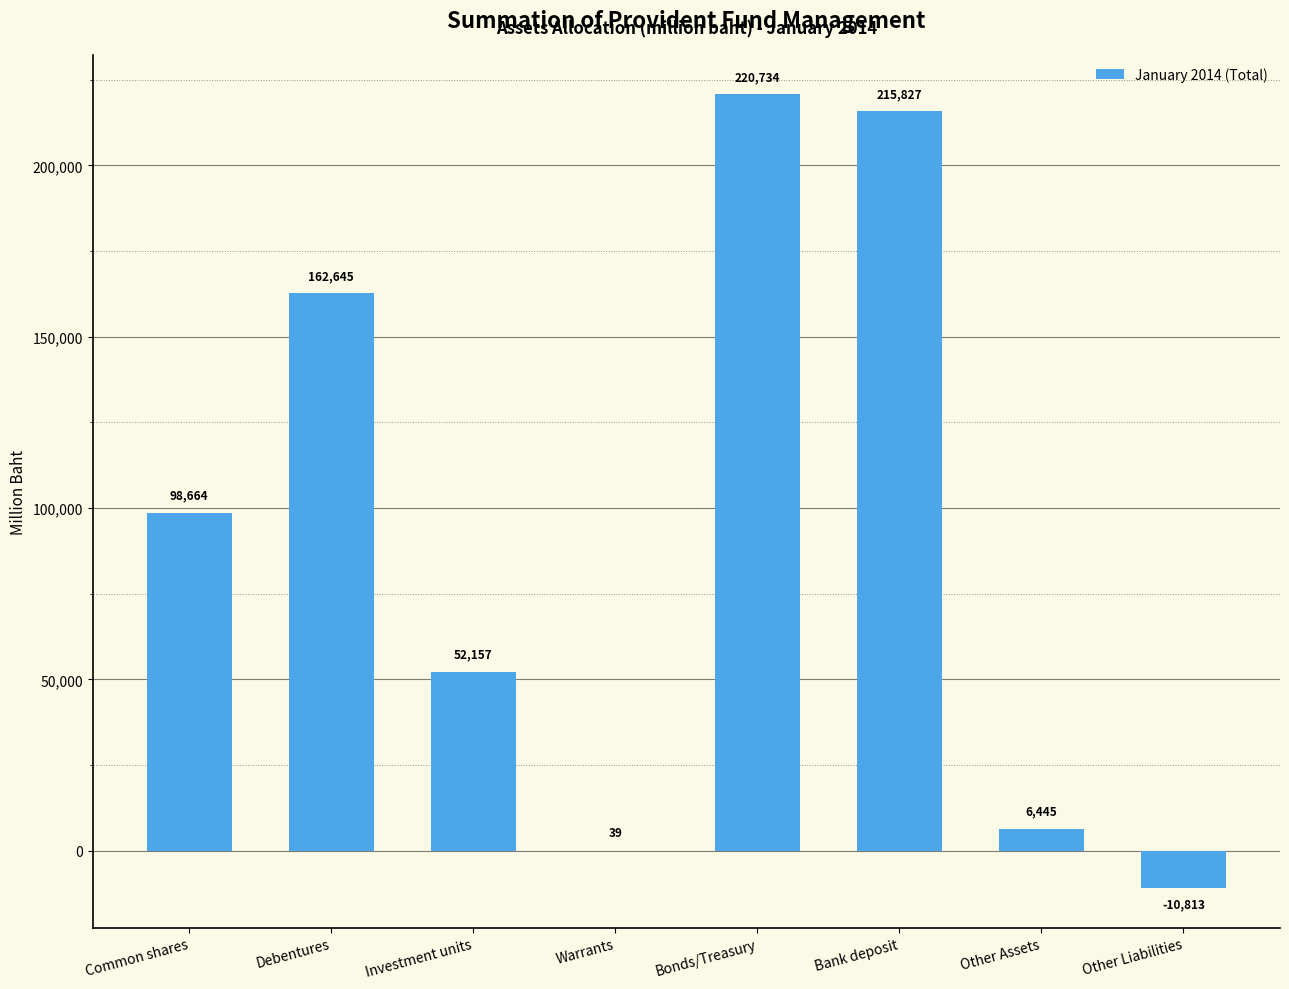

Are the bars horizontal?

No